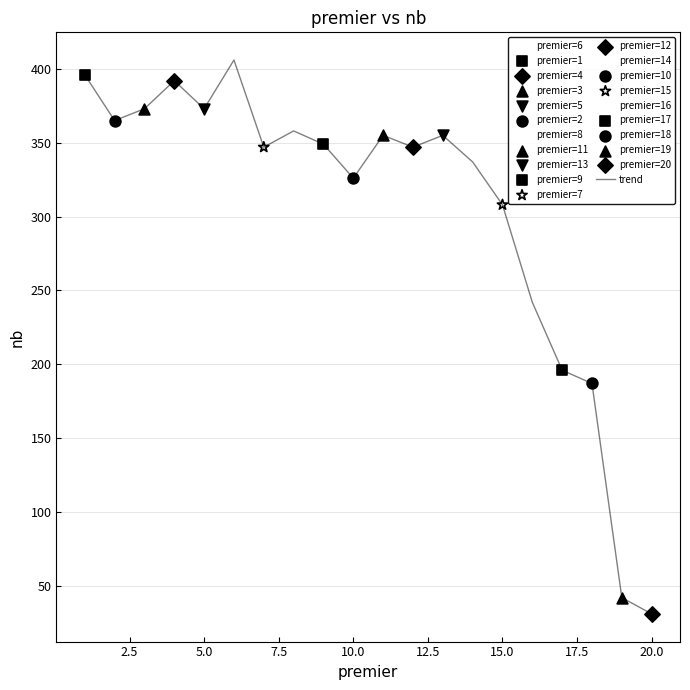

What is the minimum value shown in the chart?

31